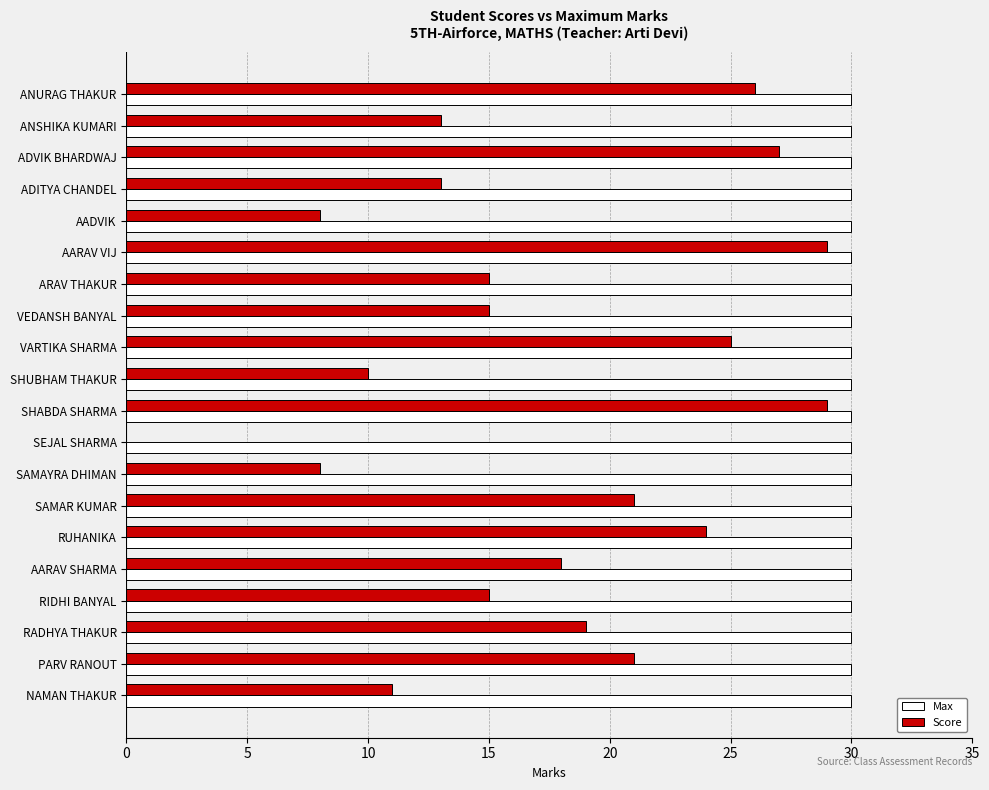

Read the Max value at ARAV THAKUR.

30